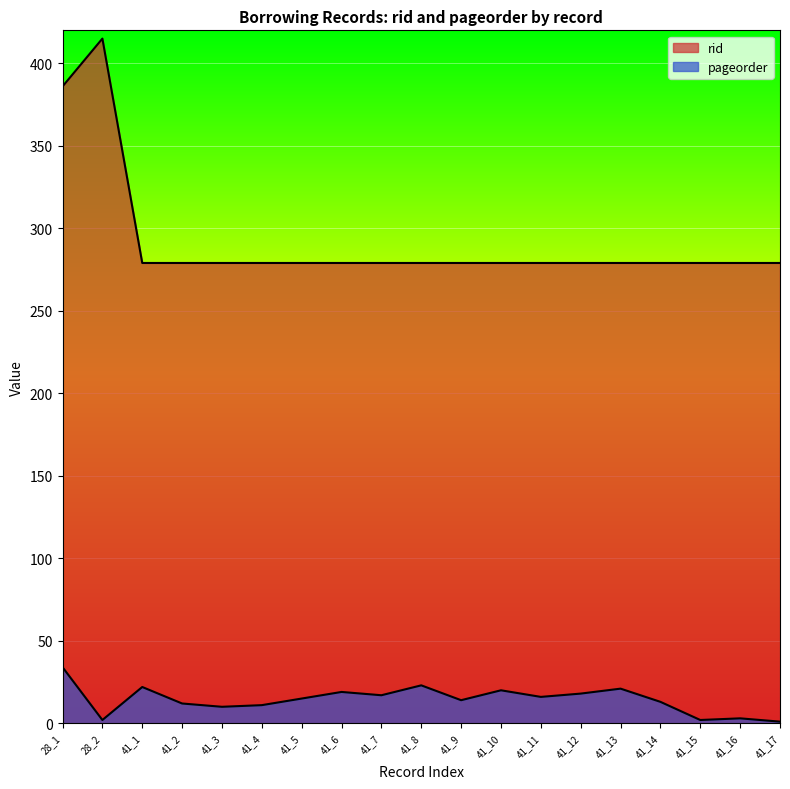

At how many categories does at least one series exceed 149?

19